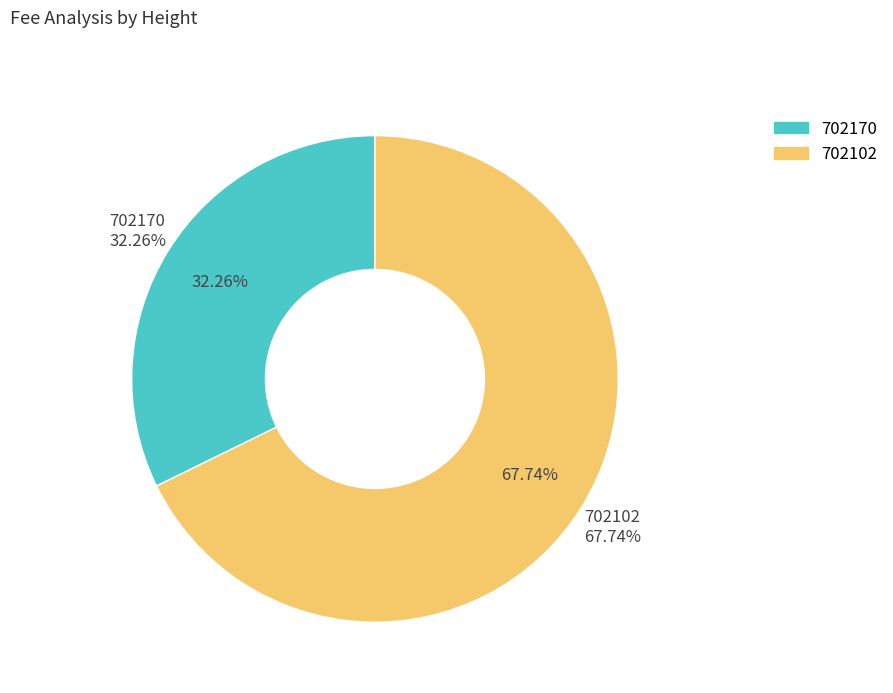

True or false: 702170 accounts for 32% of the total.

True